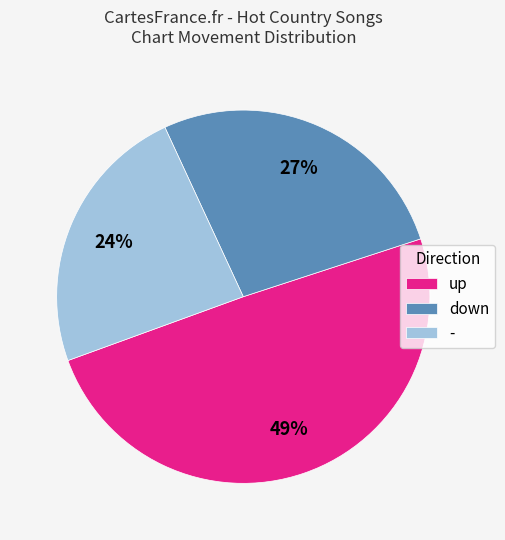

Count the number of slices in the pie.

3